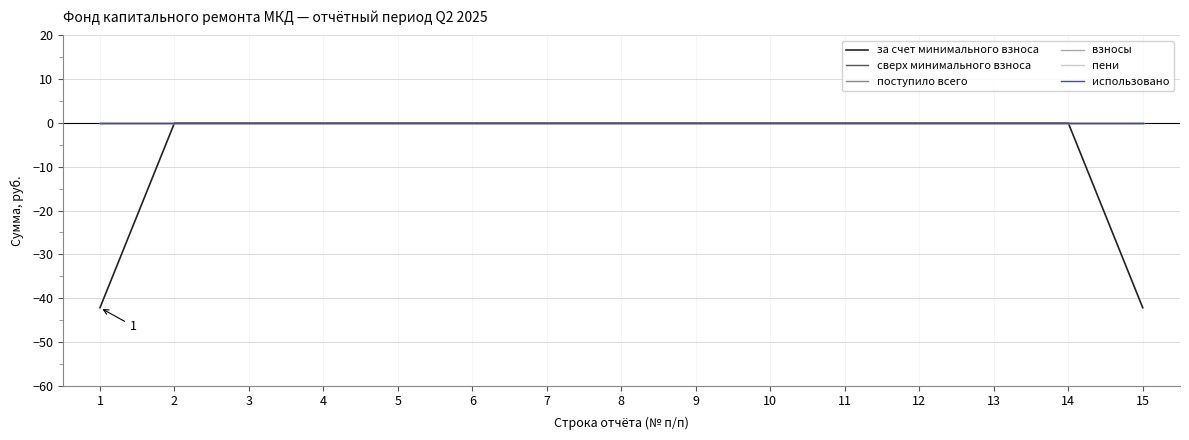

Rank the series at 2 from lowest to highest value.

за счет минимального взноса, сверх минимального взноса, поступило всего, взносы, пени, использовано